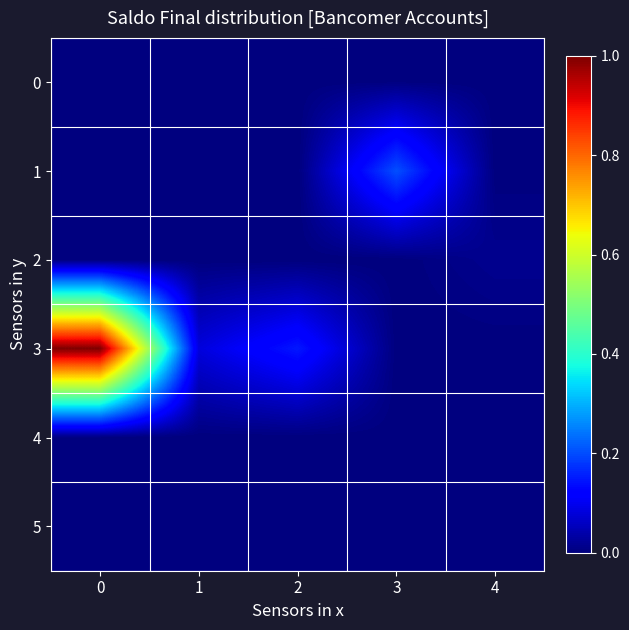

How many series are shown in this chart?

6